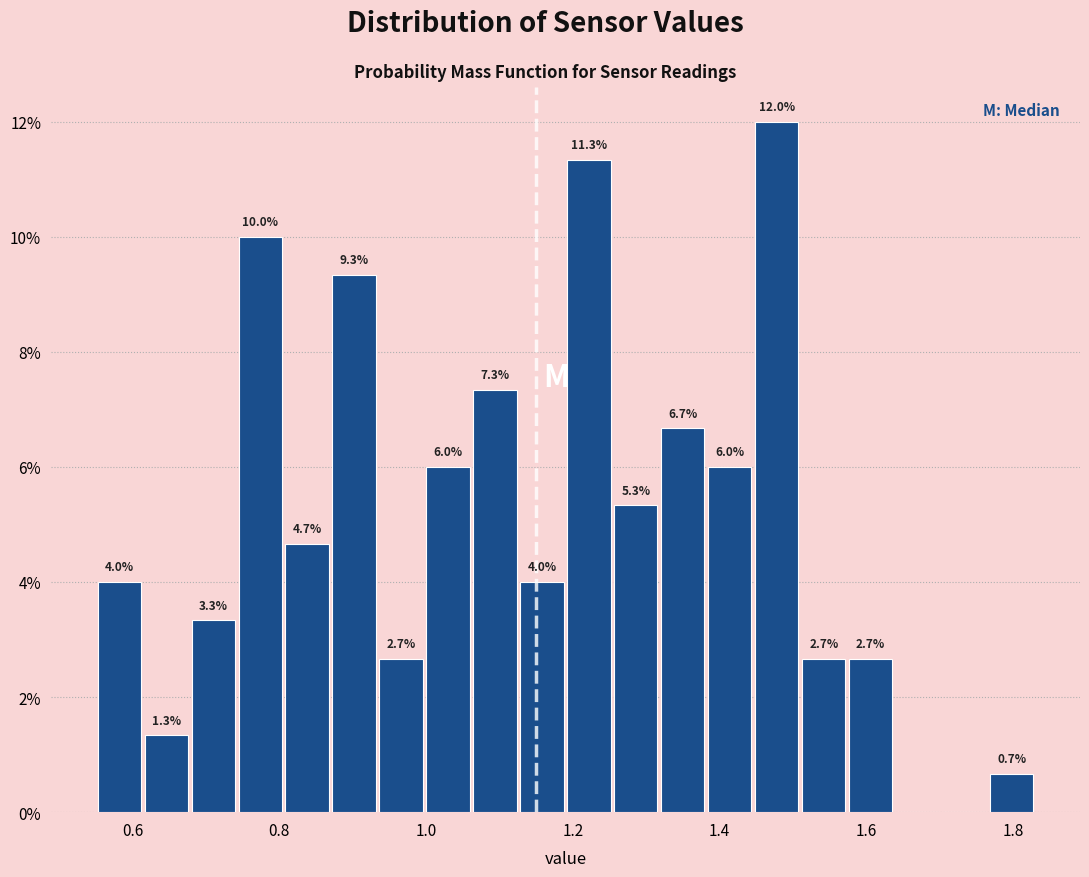

Read against the x-axis, roughly where is the centre of the tallest bar?

1.48